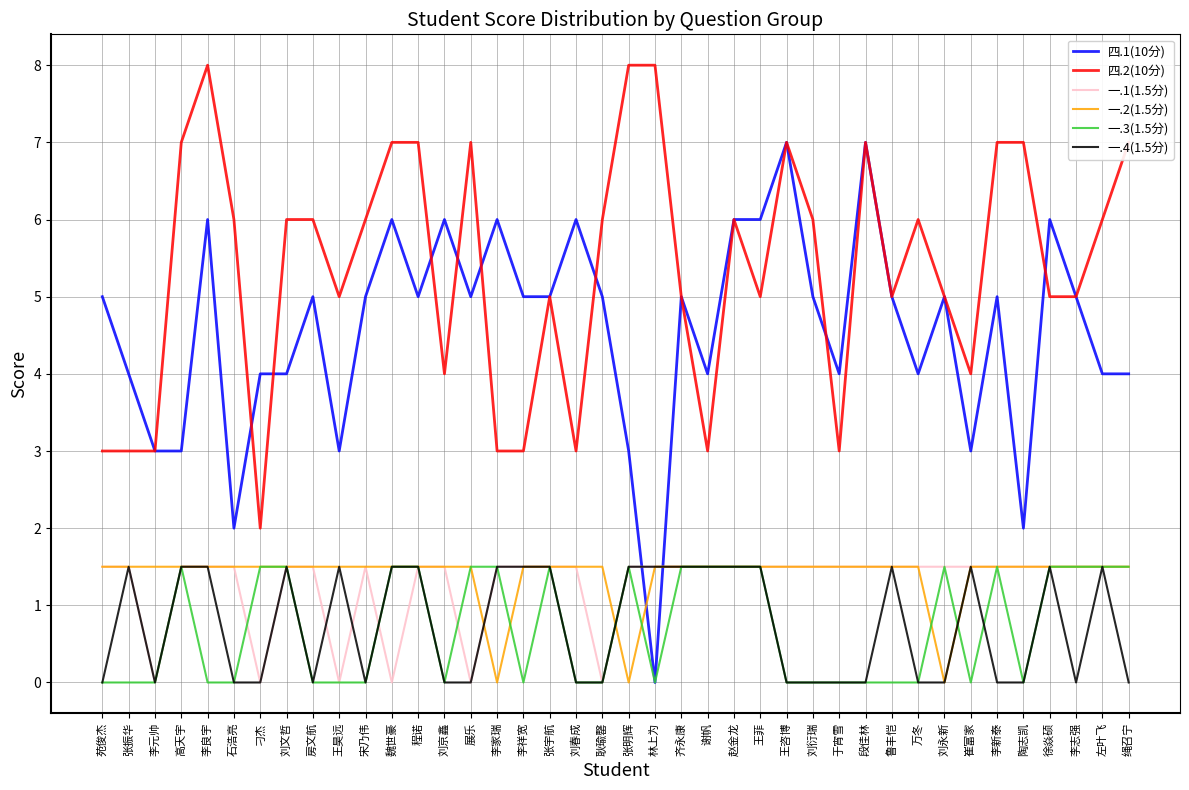

What position from the left is 王菲?

26